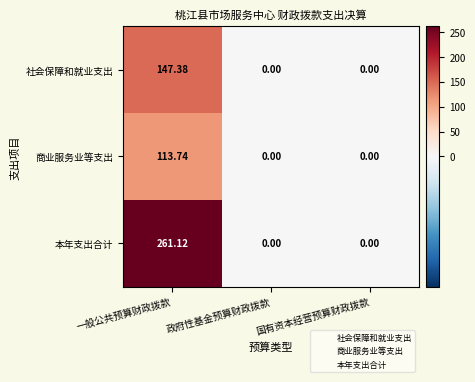

Rank the series at 一般公共预算财政拨款 from lowest to highest value.

商业服务业等支出, 社会保障和就业支出, 本年支出合计